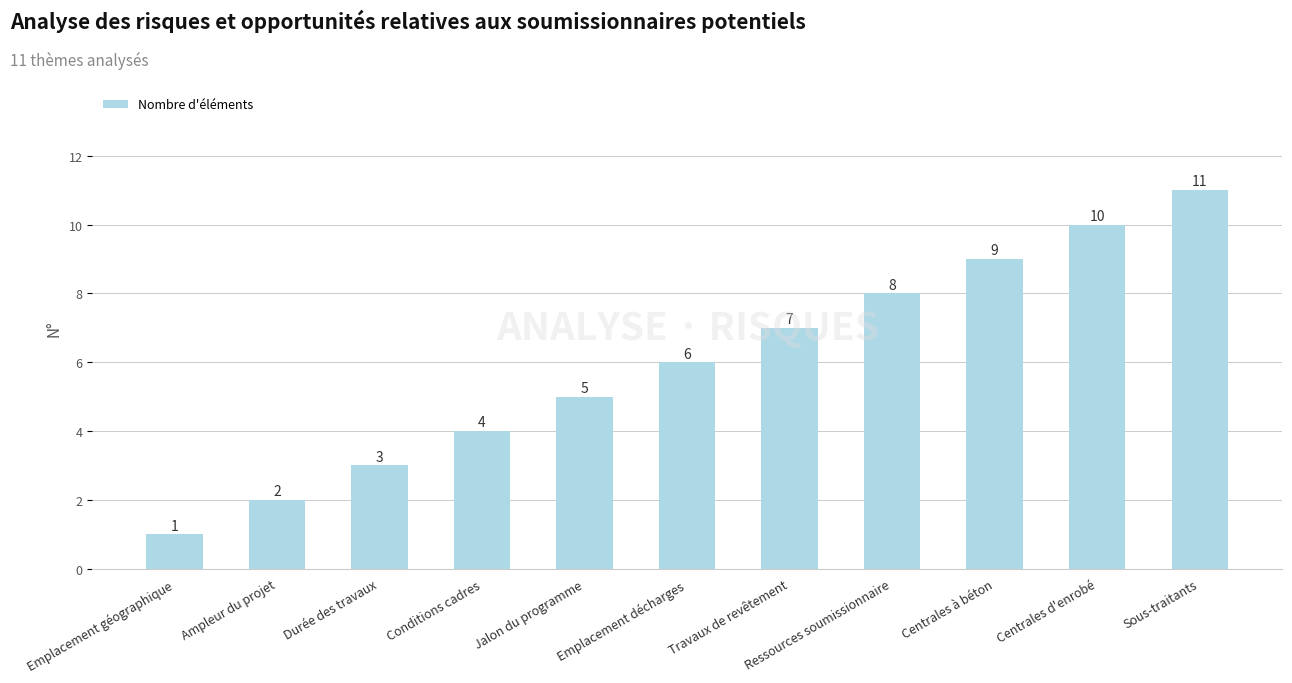

The value at Centrales à béton is 9. True or false?

True